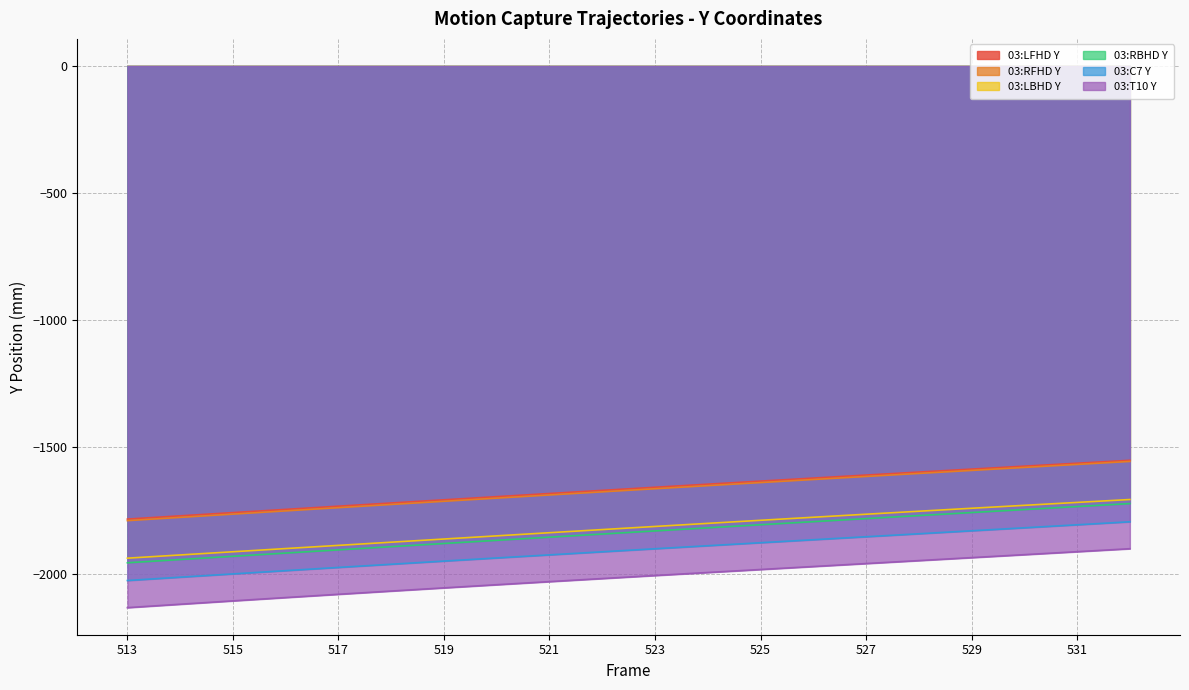

What are all the series names shown in the legend?

03:LFHD Y, 03:RFHD Y, 03:LBHD Y, 03:RBHD Y, 03:C7 Y, 03:T10 Y